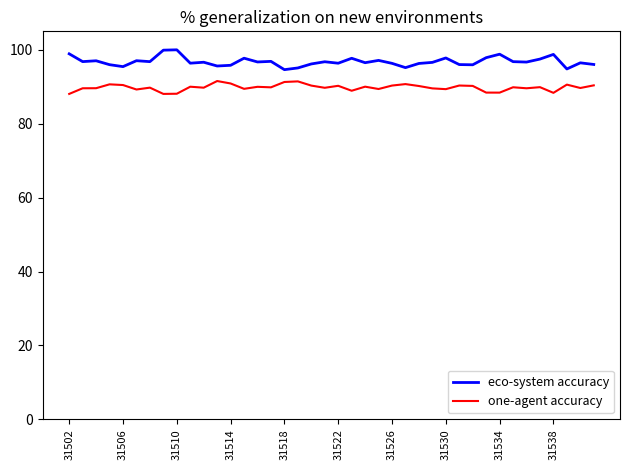

Which series has the largest range (max minus min)?

eco-system accuracy